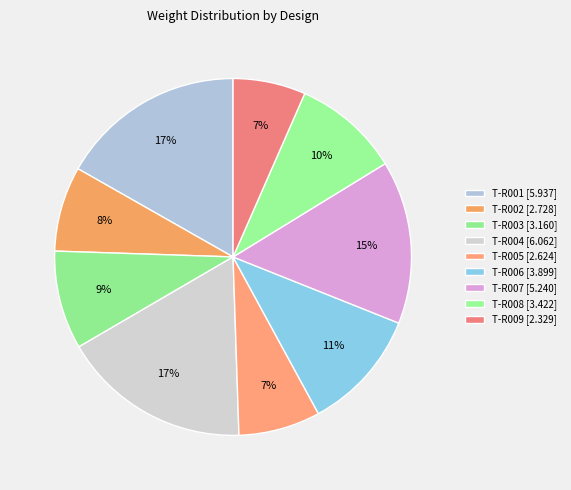

How many slices are in this pie chart?

9